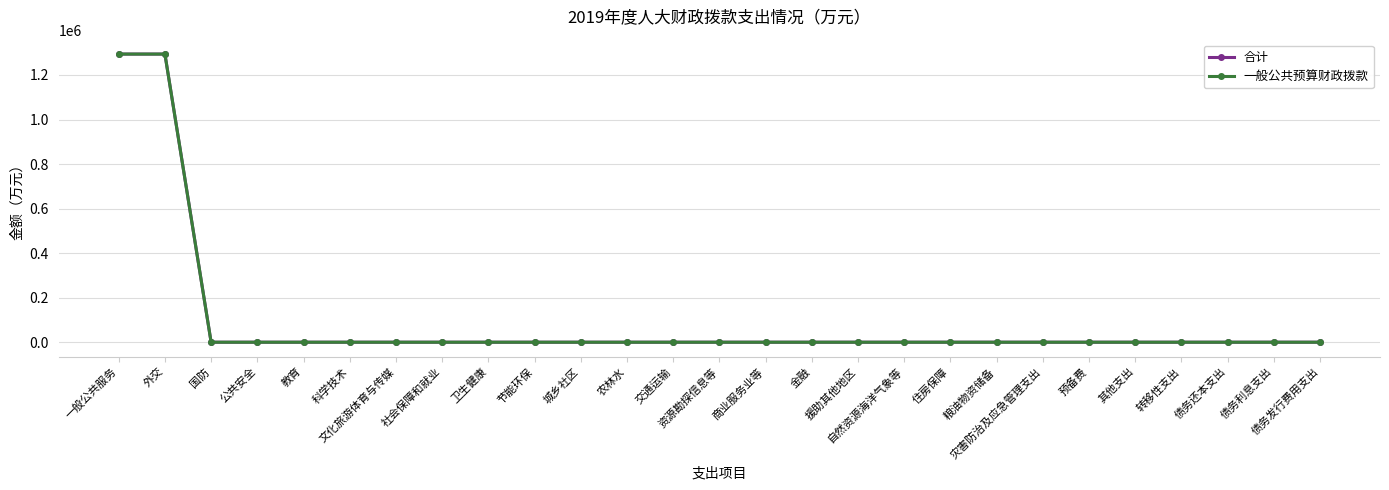

List the labels in order of 一般公共预算财政拨款 value, smallest first.

国防, 公共安全, 教育, 科学技术, 文化旅游体育与传媒, 社会保障和就业, 卫生健康, 节能环保, 城乡社区, 农林水, 交通运输, 资源勘探信息等, 商业服务业等, 金融, 援助其他地区, 自然资源海洋气象等, 住房保障, 粮油物资储备, 灾害防治及应急管理支出, 预备费, 其他支出, 转移性支出, 债务还本支出, 债务利息支出, 债务发行费用支出, 一般公共服务, 外交